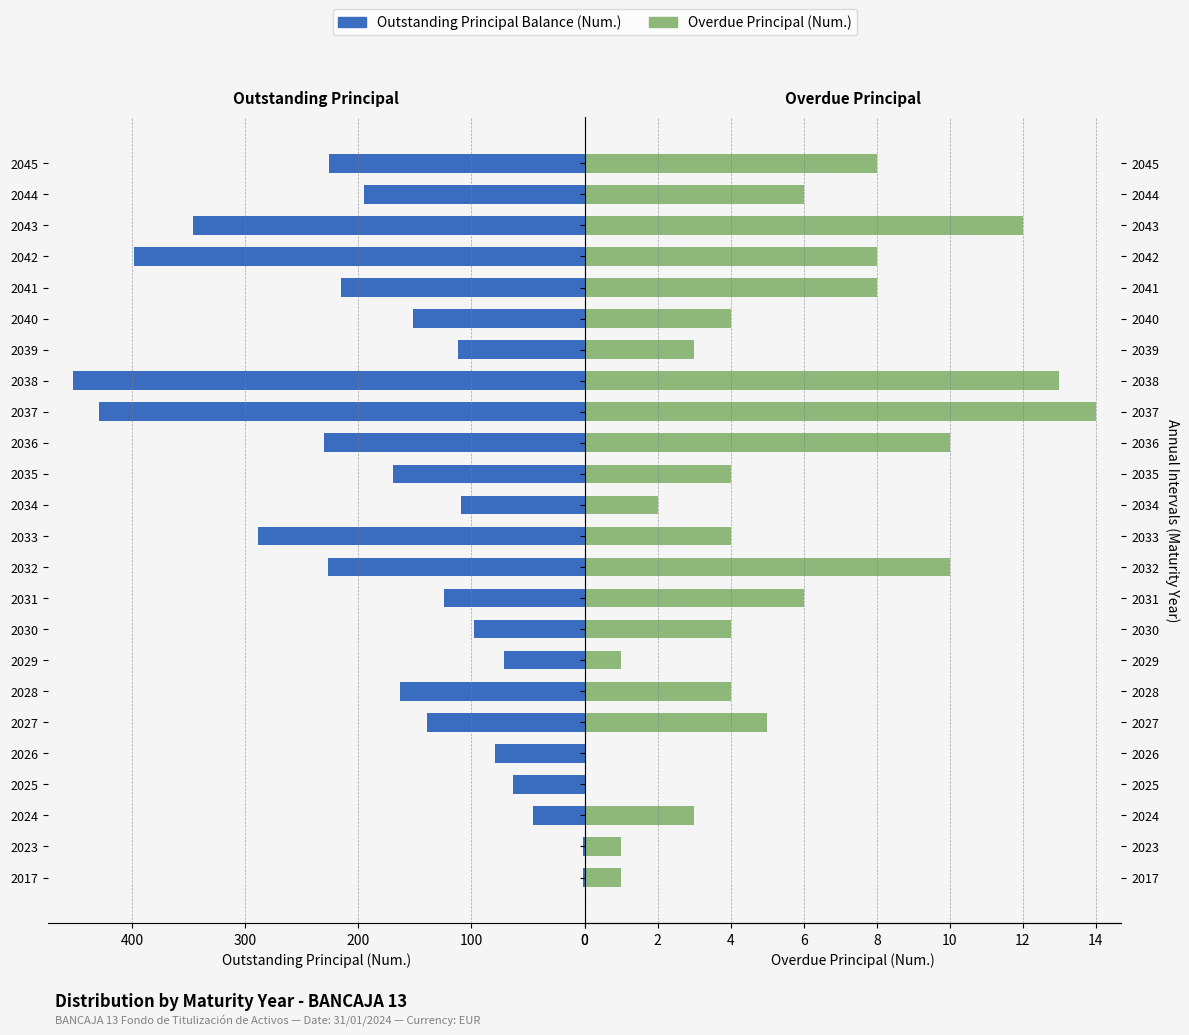

Is the value of Outstanding Principal Balance (Num.) at 2032 greater than the value of Overdue Principal (Num.) at 2039?

Yes